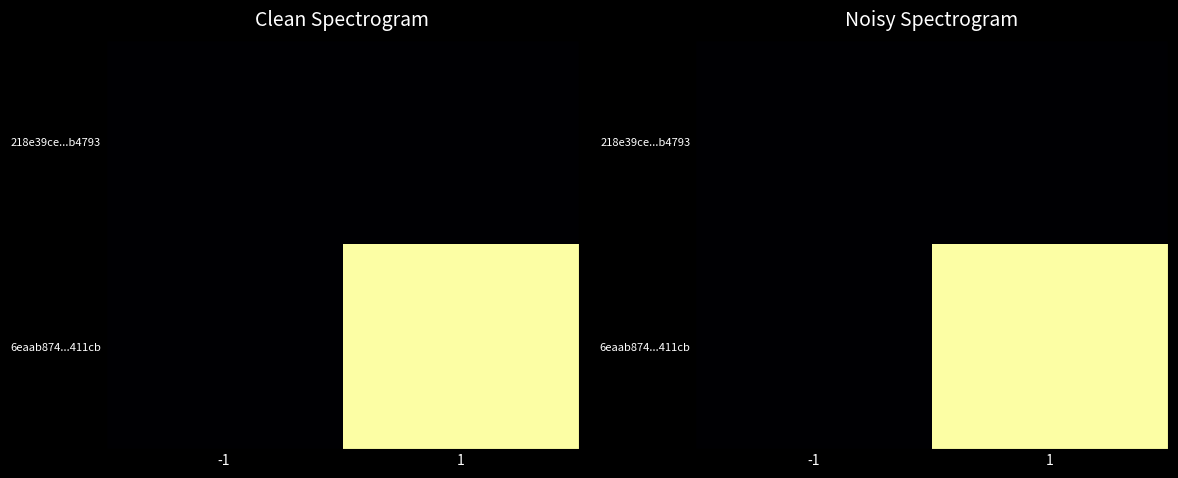

At how many categories does at least one series exceed 2?

1